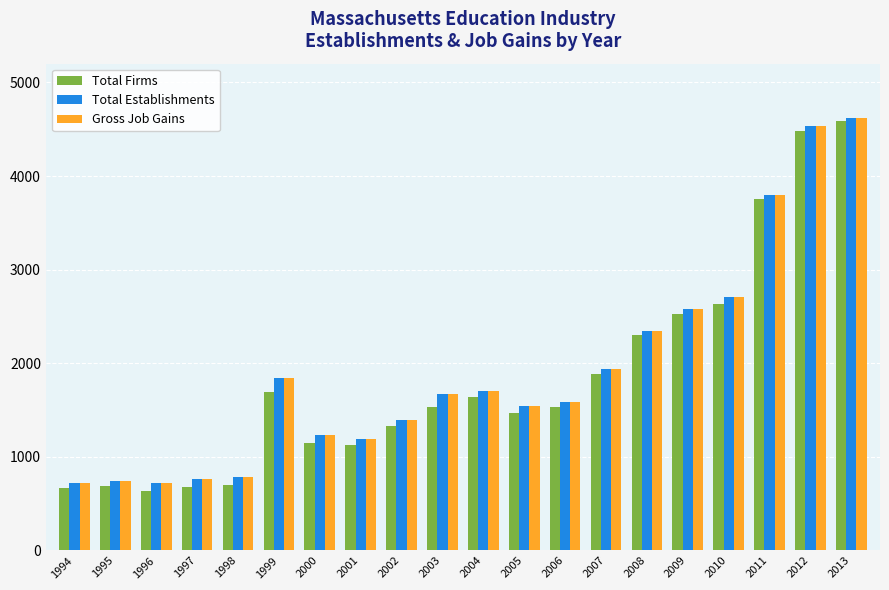

How many series are shown in this chart?

3